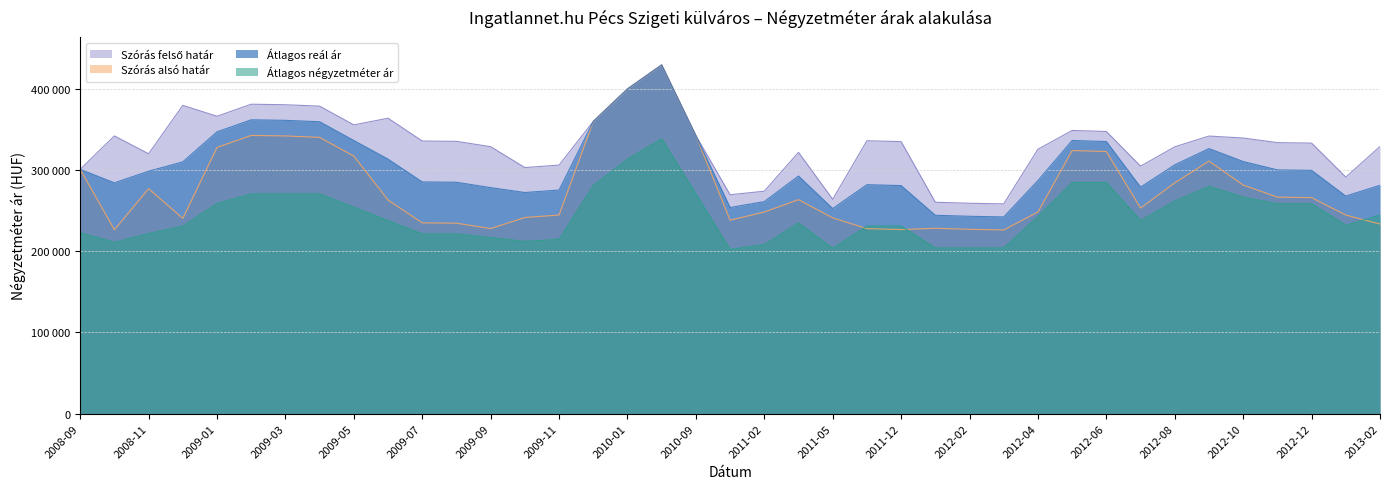

What are all the series names shown in the legend?

Átlagos négyzetméter ár, Szórás alsó határ, Szórás felső határ, Átlagos reál ár